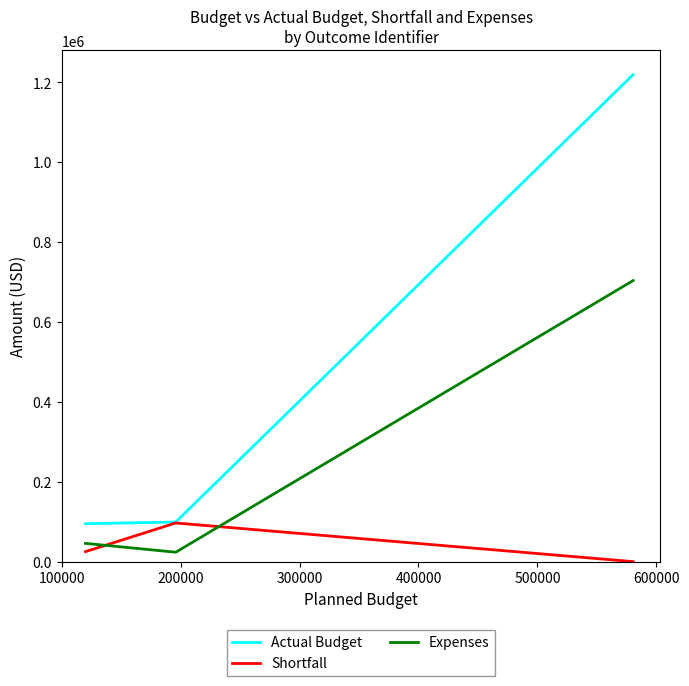

Which series has the largest range (max minus min)?

Actual Budget